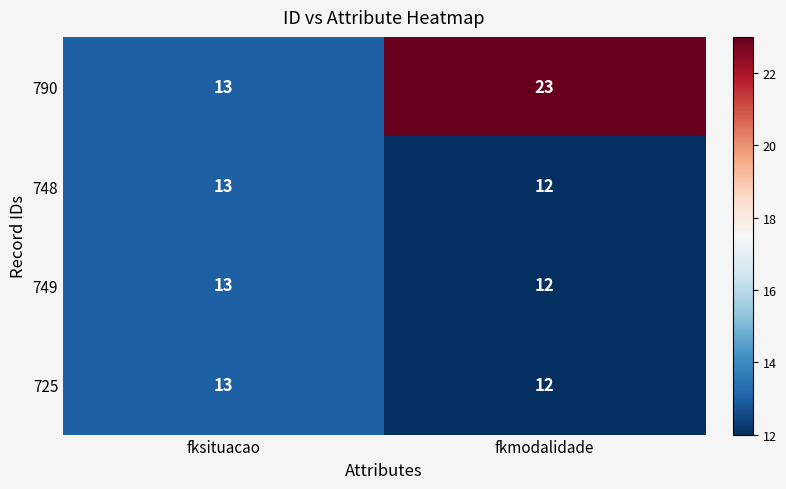

What is the approximate value of 790 at fksituacao?

13